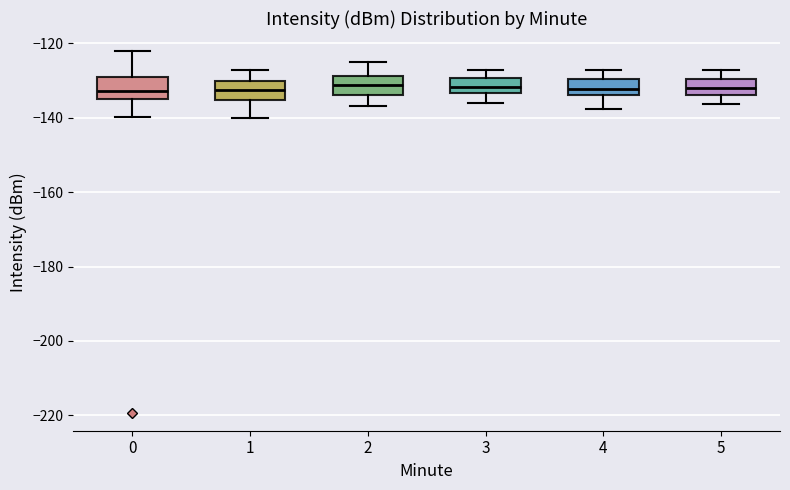

Reading left to right, read every box against the y-axis: the position of its median line, the range the box covers, and the ends of its whiskers. The values are not printed on the chart, so give them approximately, as read against the axis.

0: median -132, box -136 to -128, whiskers -140 to -122
1: median -132, box -136 to -130, whiskers -140 to -128
2: median -132, box -134 to -128, whiskers -136 to -126
3: median -132, box -134 to -130, whiskers -136 to -128
4: median -132, box -134 to -130, whiskers -138 to -128
5: median -132, box -134 to -130, whiskers -136 to -128